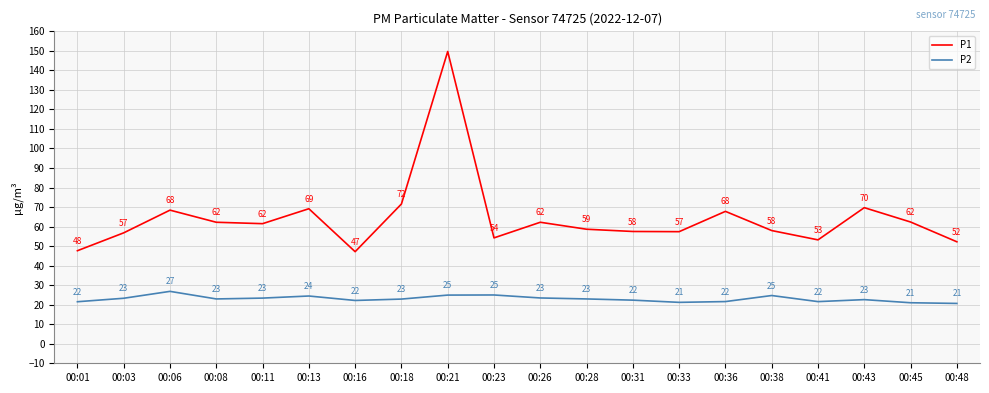

Rank the series at 00:11 from lowest to highest value.

P2, P1